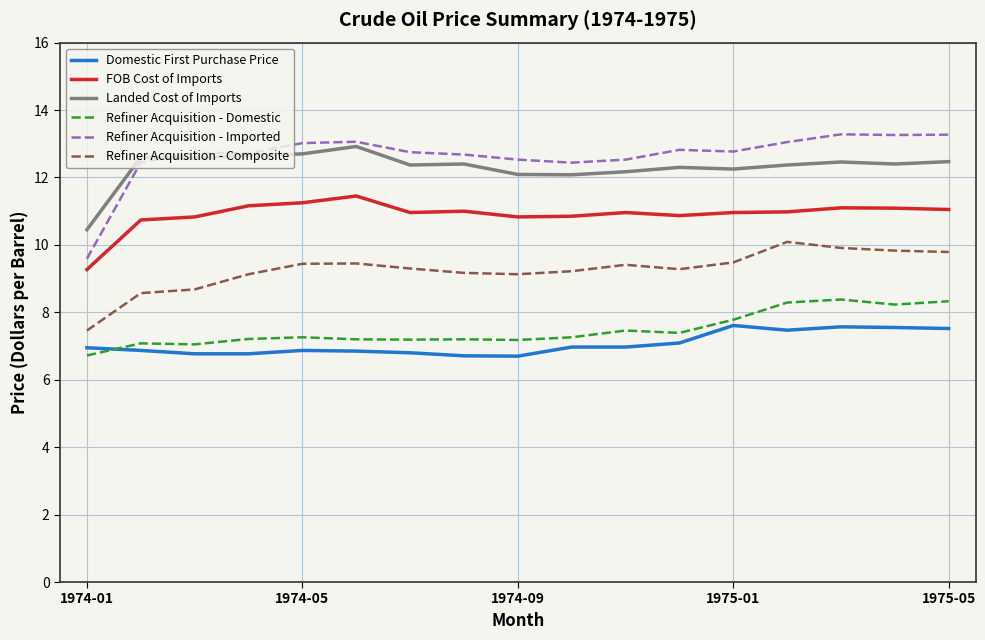

True or false: Domestic First Purchase Price and Refiner Acquisition - Composite cross at least once.

False